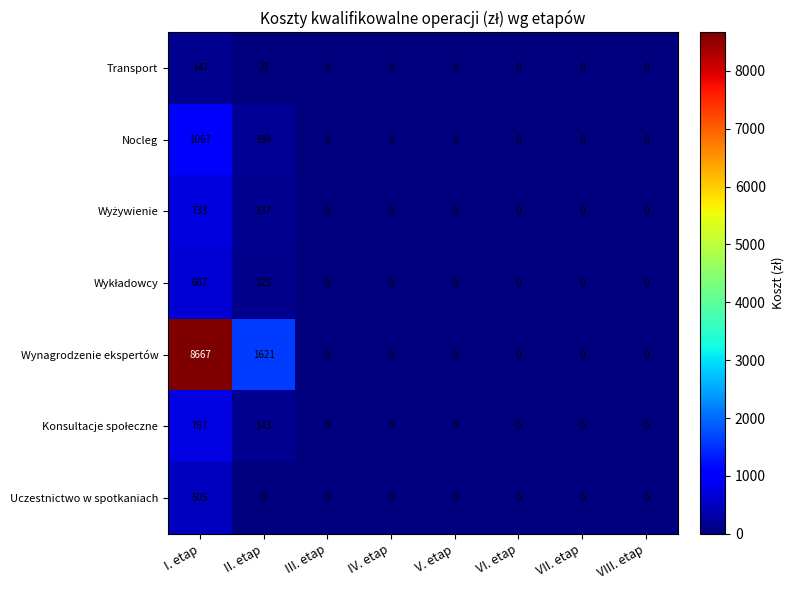

At which label is Nocleg closest to 533?

II. etap